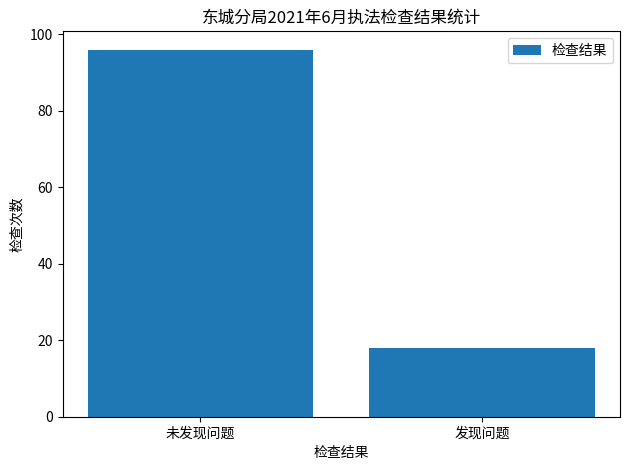

List the labels in order of value, smallest first.

发现问题, 未发现问题